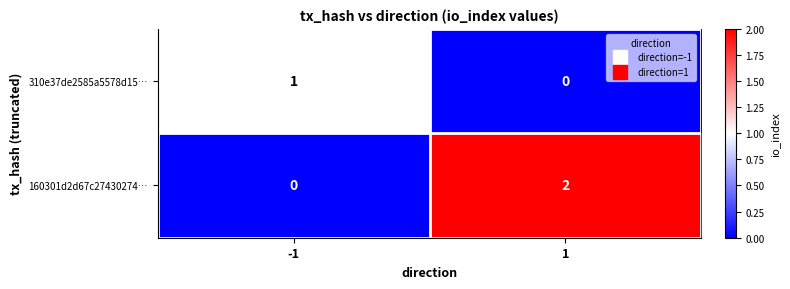

Between -1 and 1, which series saw the biggest shift?

160301d2d67c27430274…